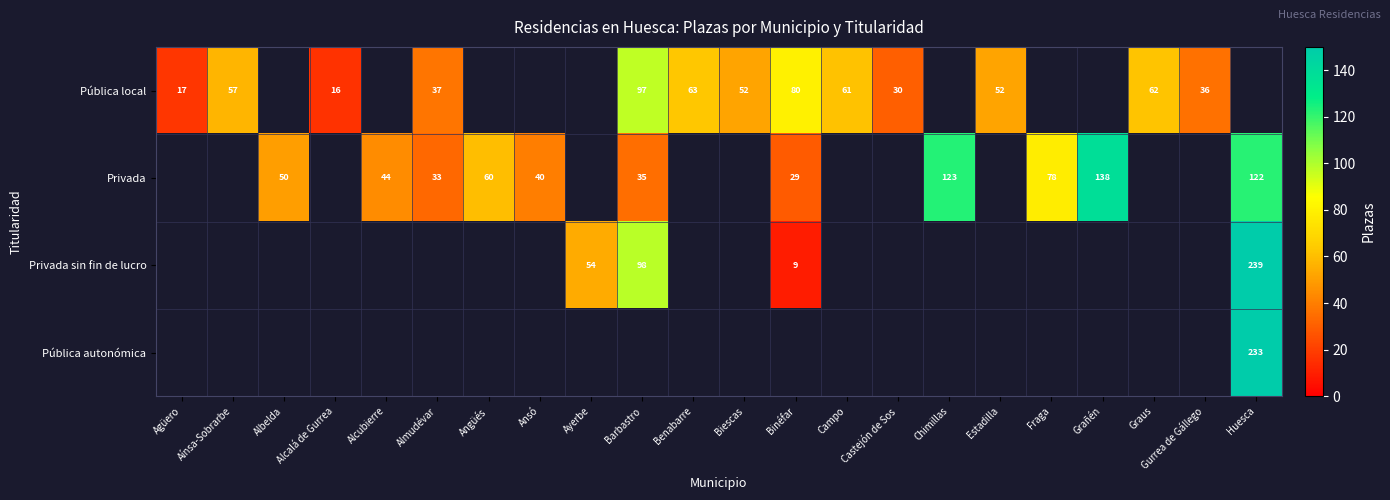

The Privada series shows 48.4 at Barbastro. True or false?

False